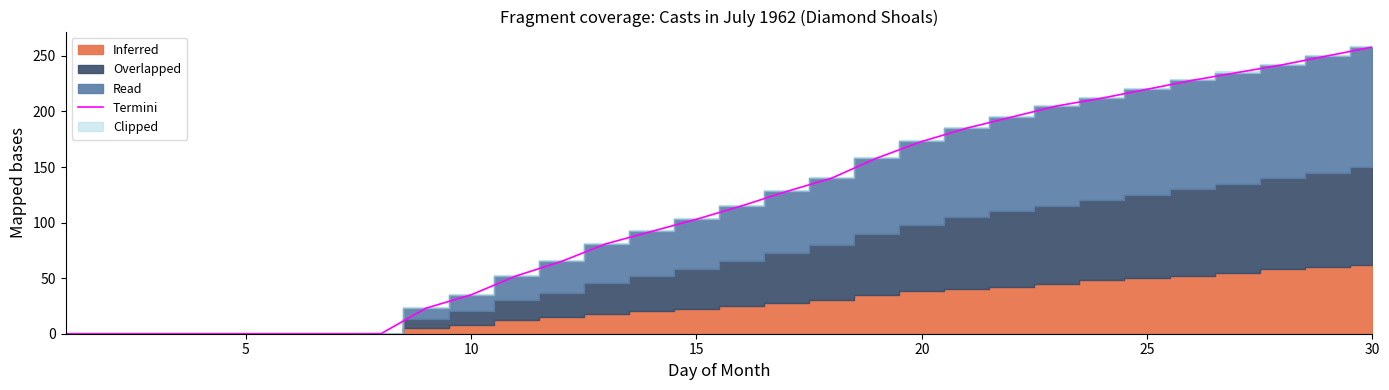

How many lines are shown in the chart?

1